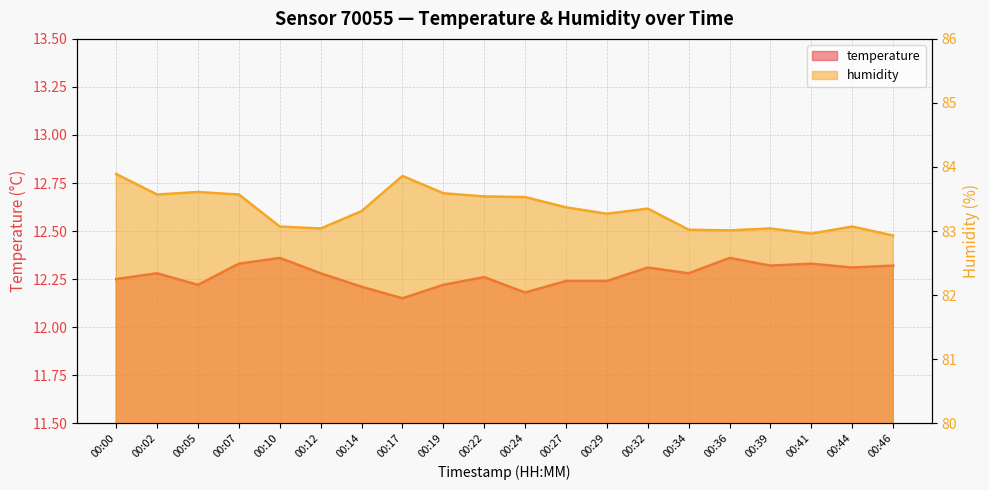

How many interior local peaks does the temperature series have?

6